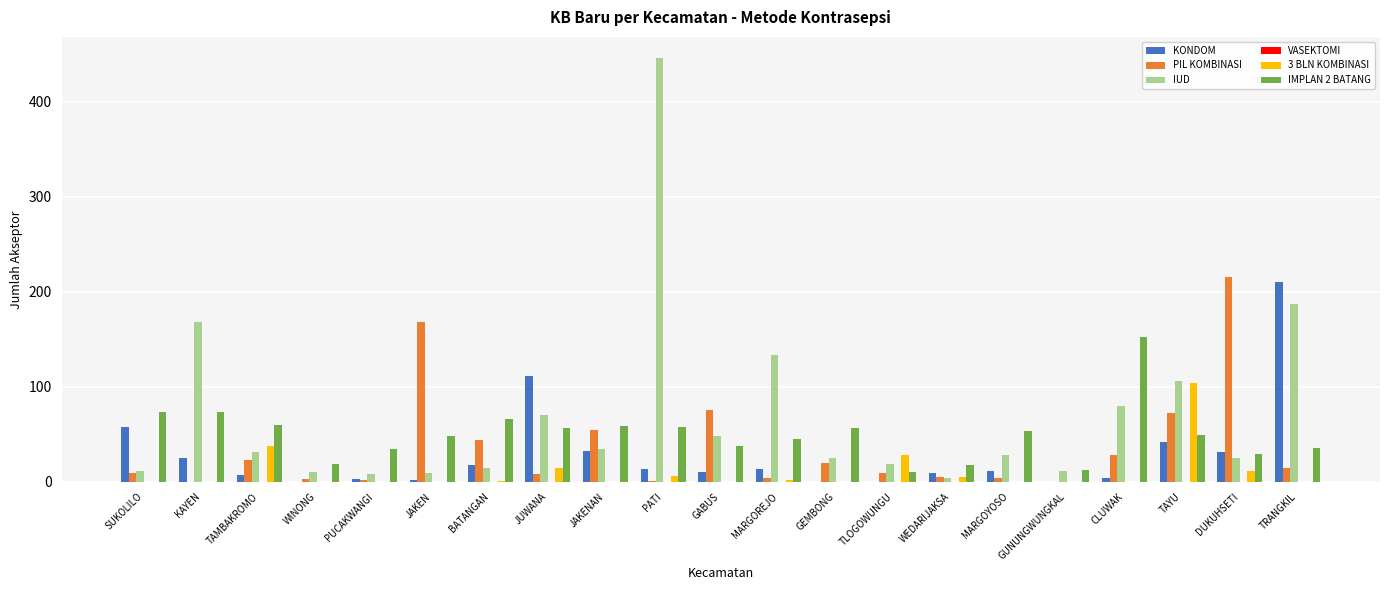

How many groups of bars are there?

21